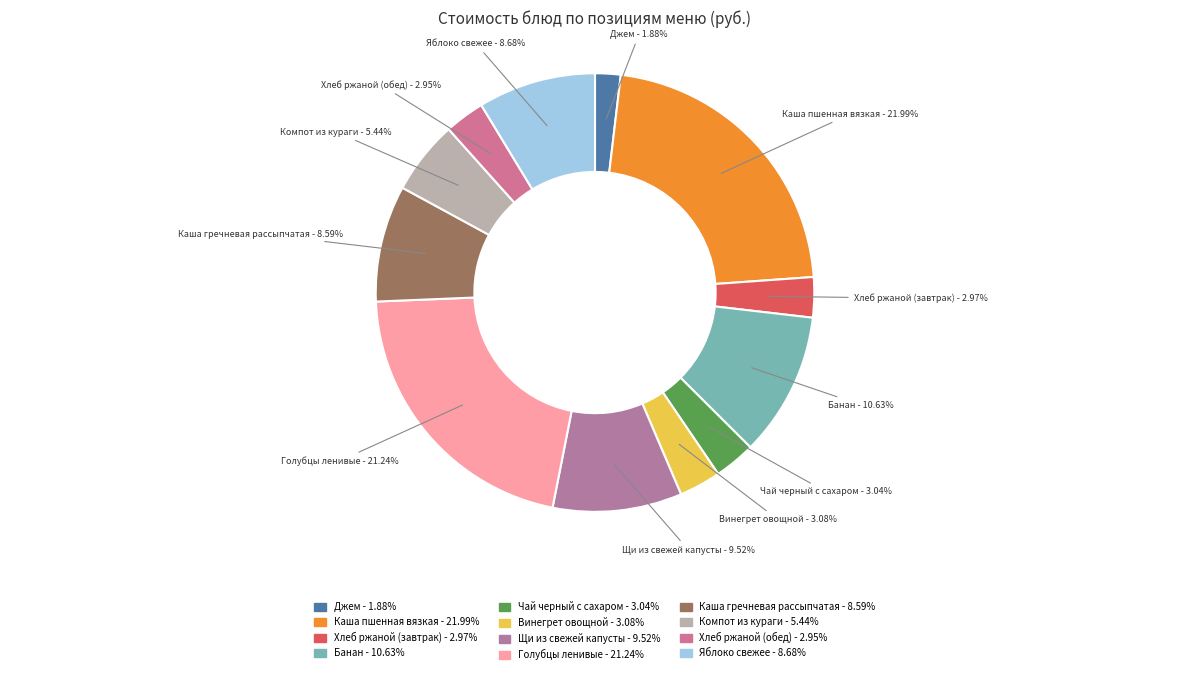

What percentage is NOT represented by Банан?

89.4%